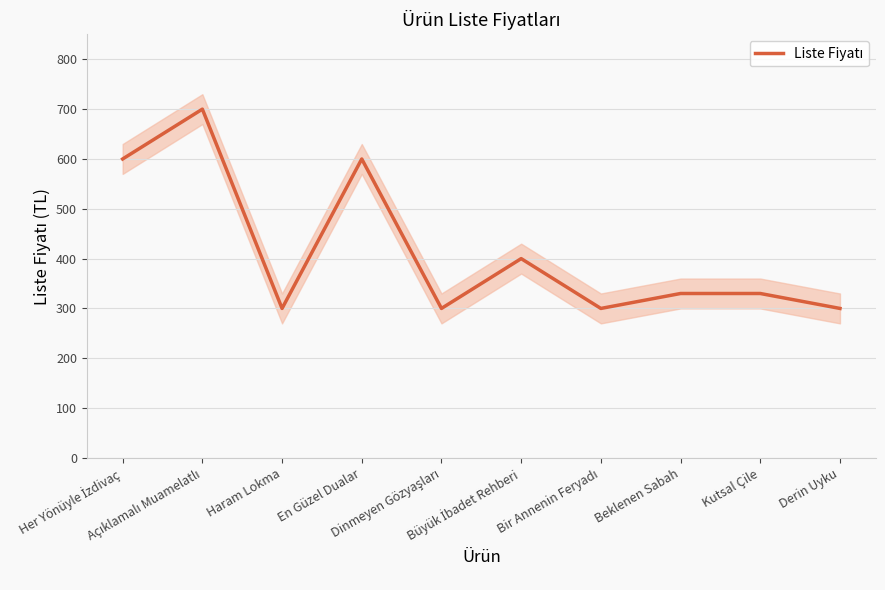

List the labels in order of value, smallest first.

Haram Lokma, Dinmeyen Gözyaşları, Bir Annenin Feryadı, Derin Uyku, Beklenen Sabah, Kutsal Çile, Büyük İbadet Rehberi, Her Yönüyle İzdivaç, En Güzel Dualar, Açıklamalı Muamelatlı